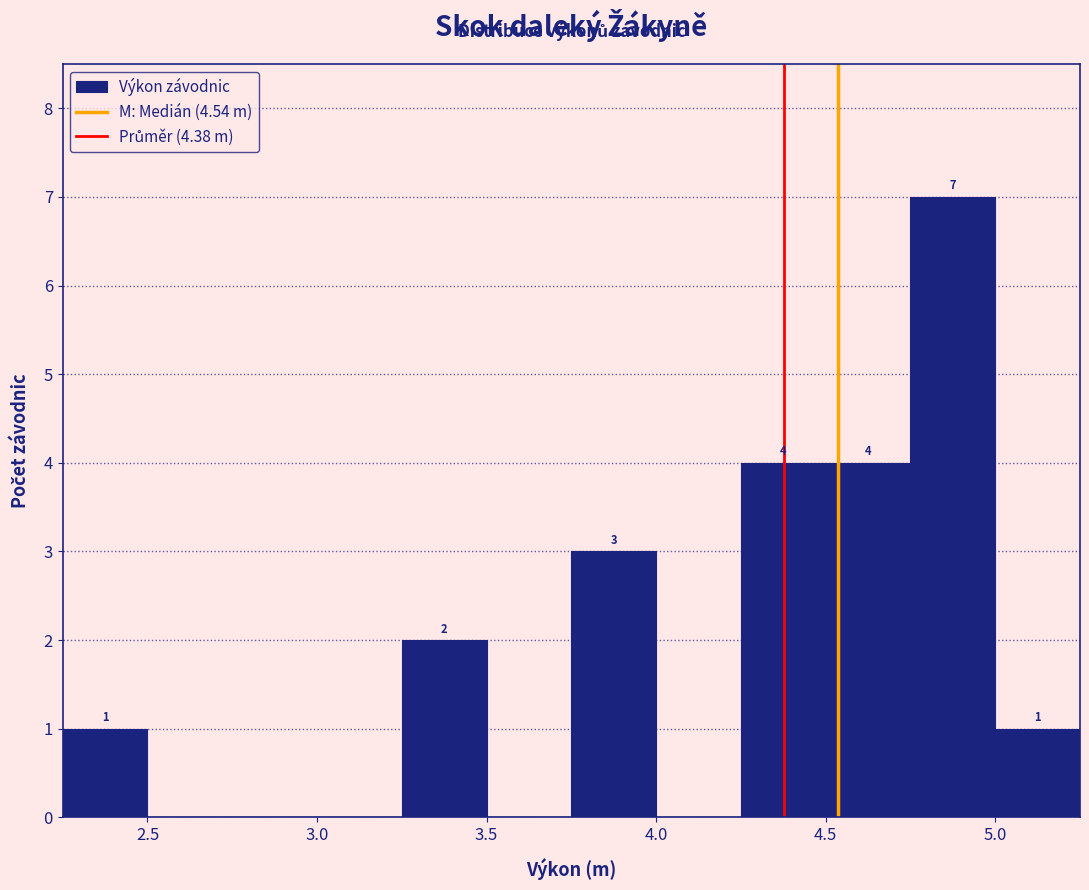

Which range on the x-axis has the tallest bar?

4.75 to 5.00